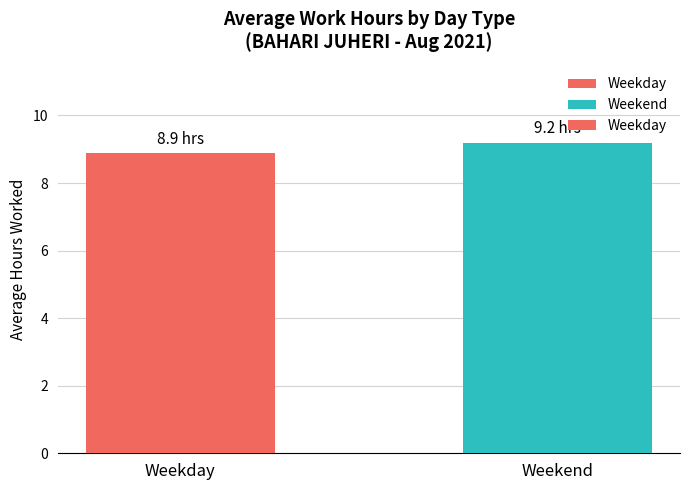

Where is the data nearest to the value 9?

Weekday